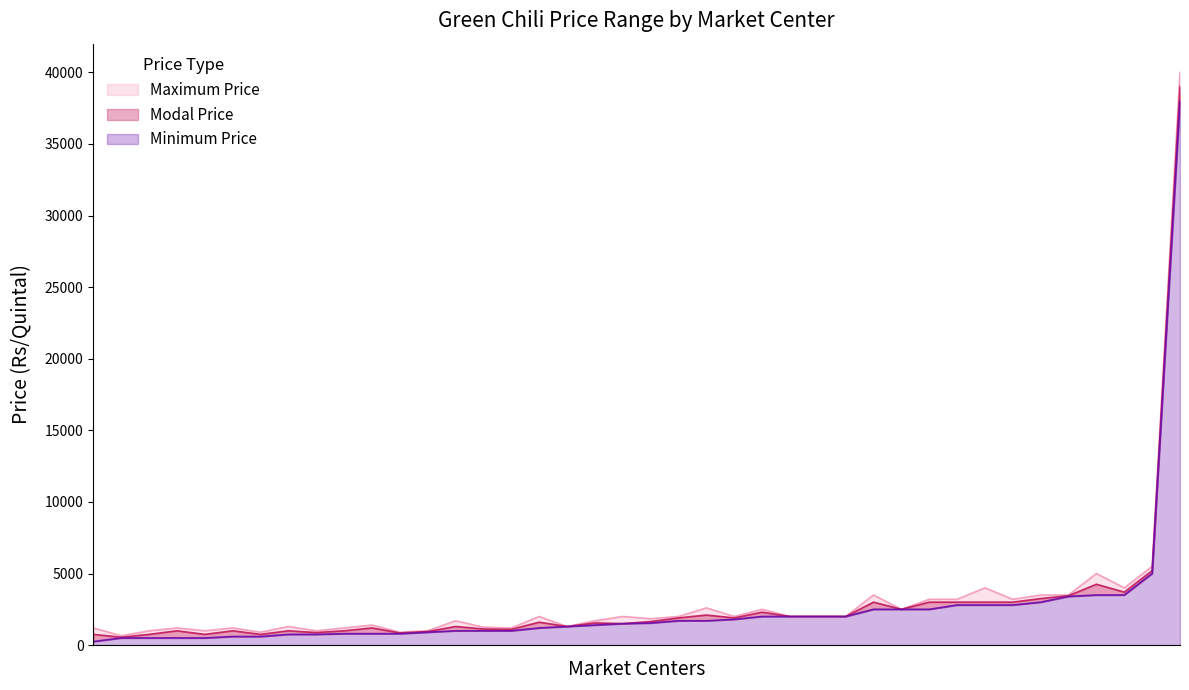

How many lines are shown in the chart?

3